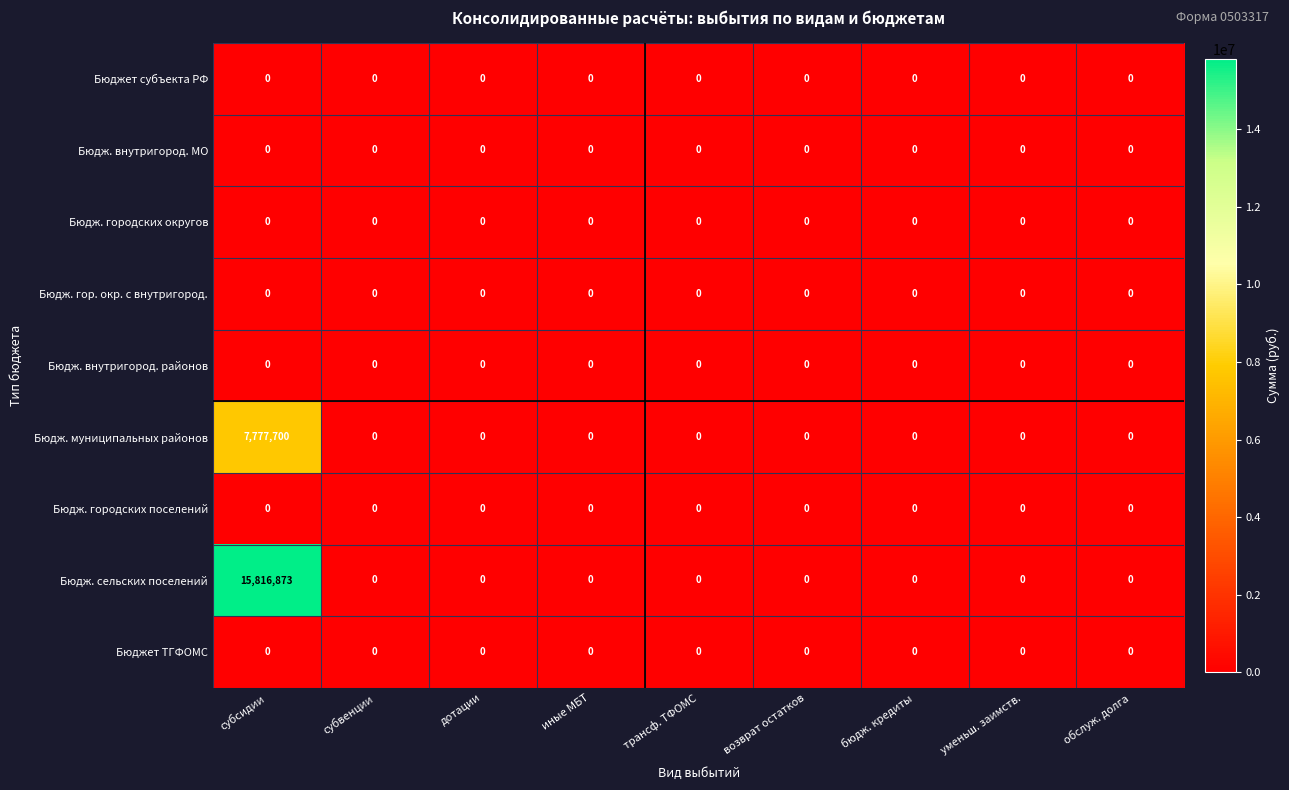

What is the maximum value for Бюдж. сельских поселений?

15816873